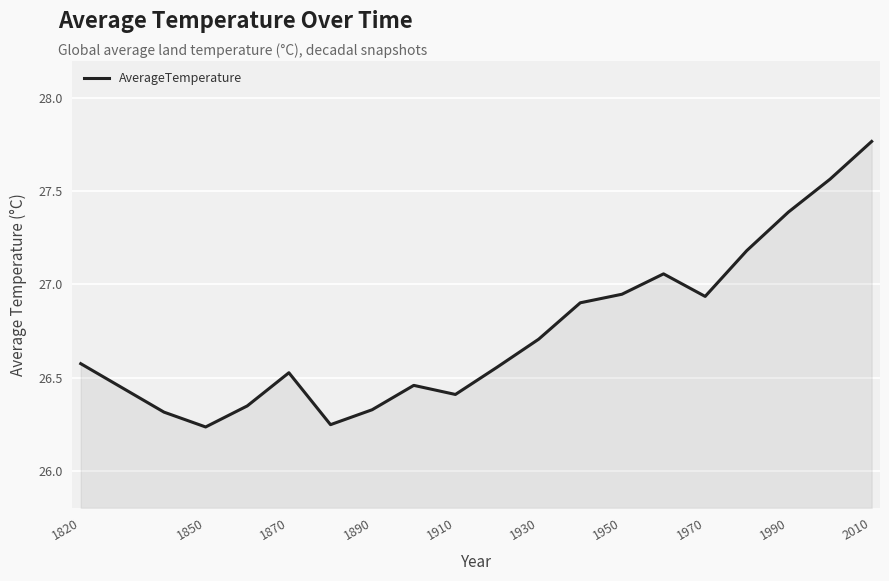

How many categories are shown in the chart?

19